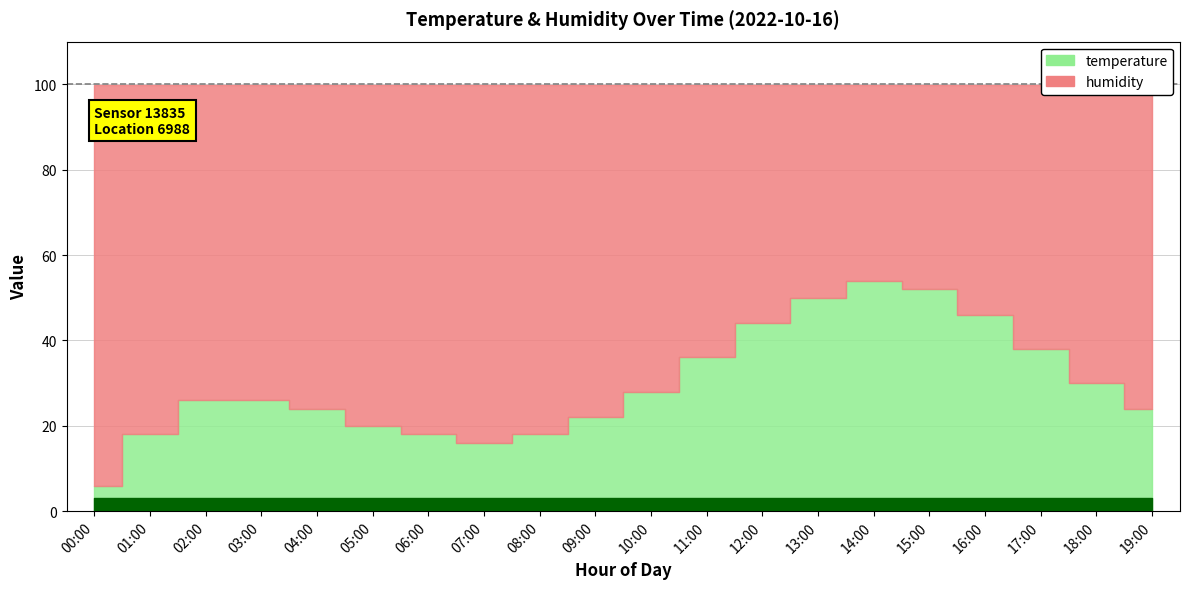

Between 08:00 and 17:00, which is larger?

17:00